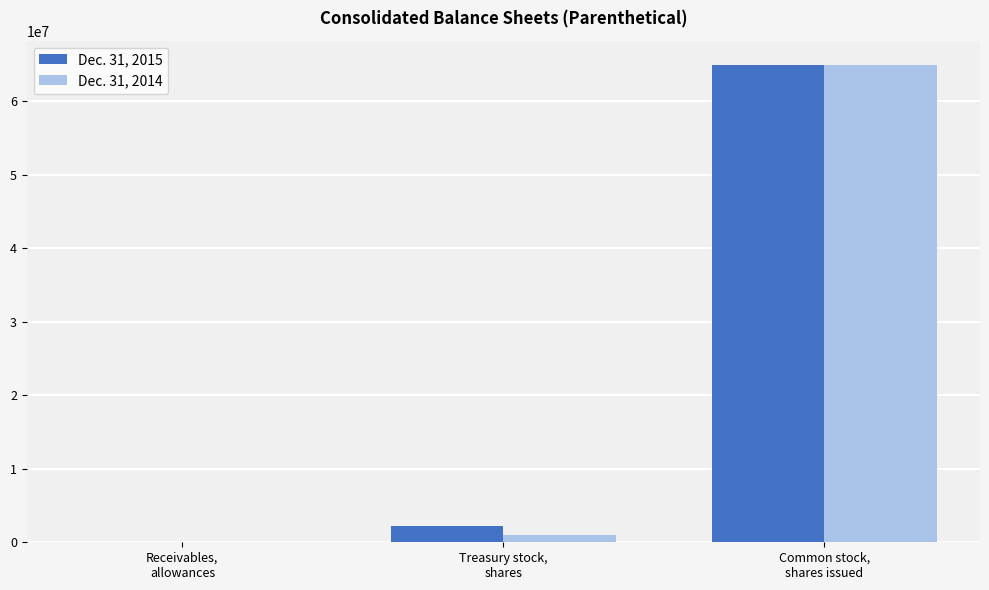

What is the maximum value shown in the chart?

65001104